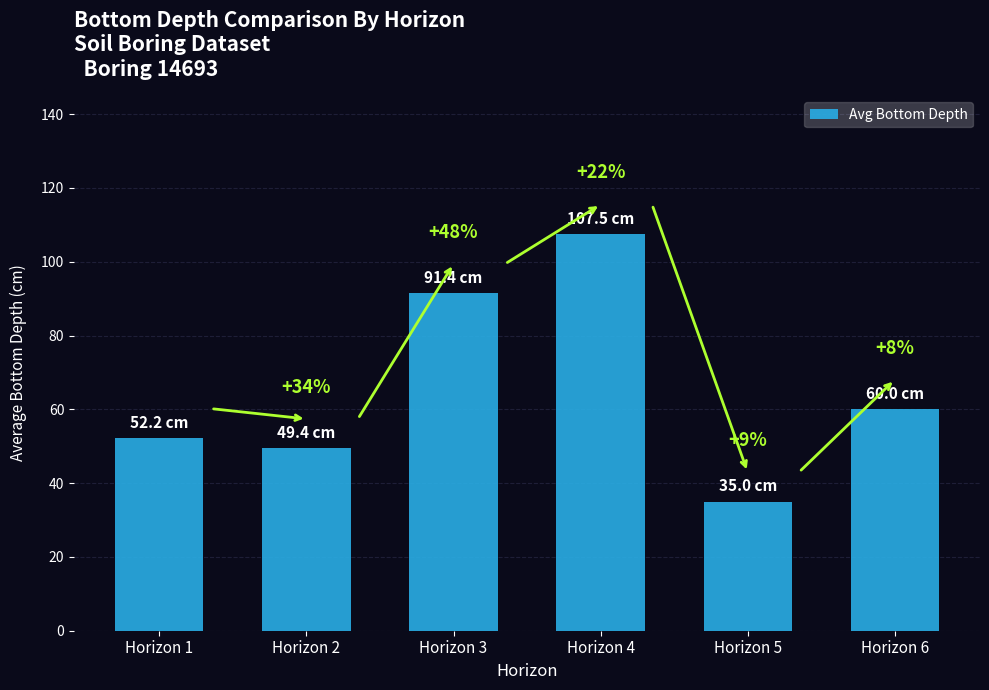

Are the bars horizontal?

No